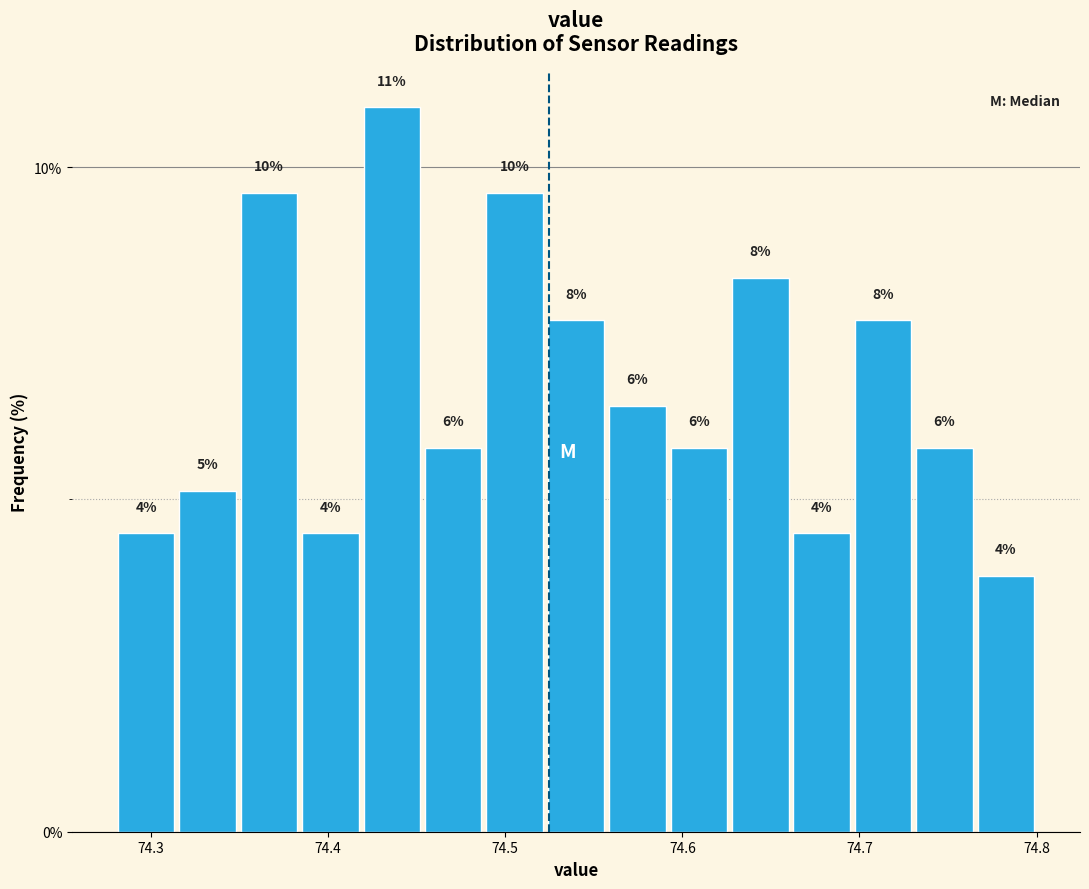

Around what value on the x-axis is the tallest bar? Give the approximate position of its centre, as read against the axis.

74.44